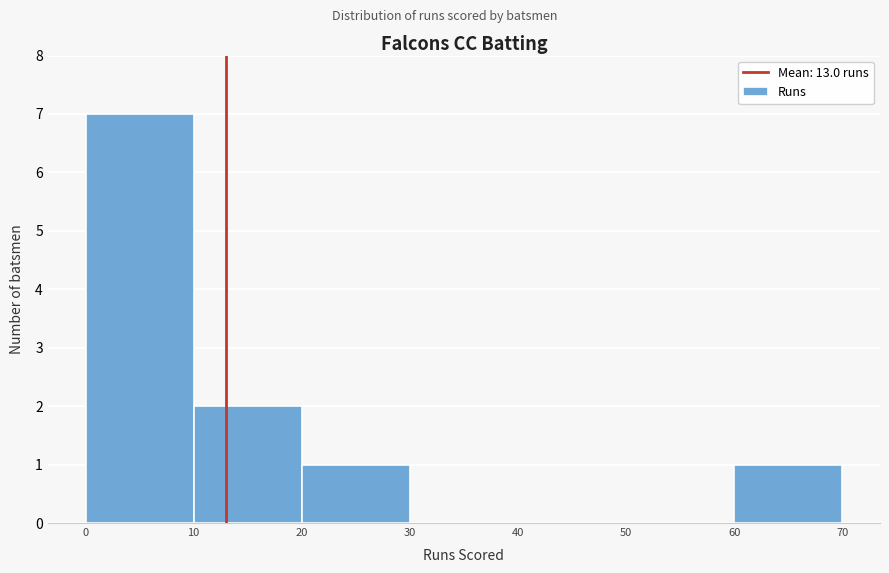

Which range on the x-axis has the tallest bar?

0 to 10